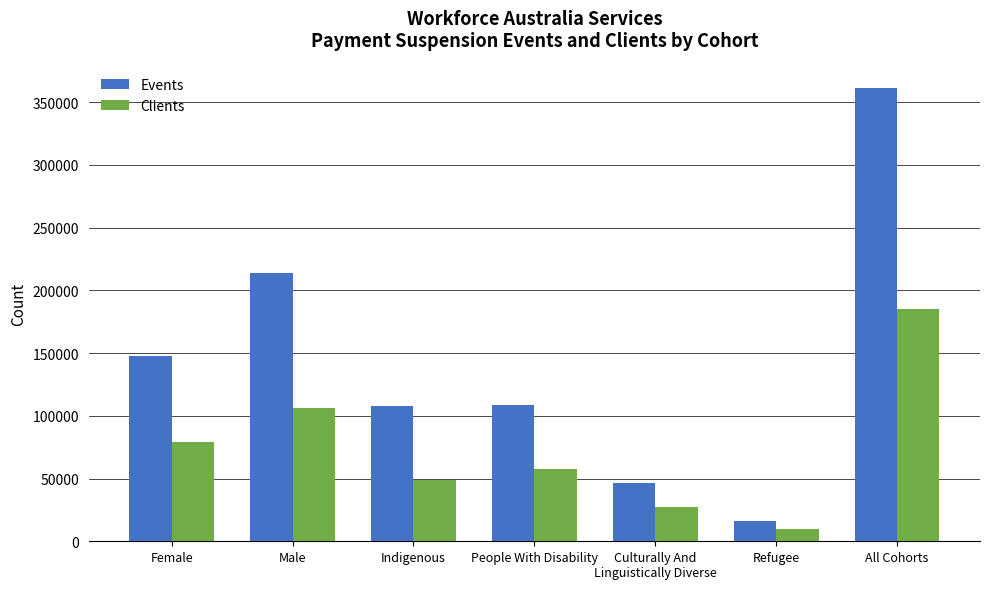

Where is Events nearest to the value 188777?

Male